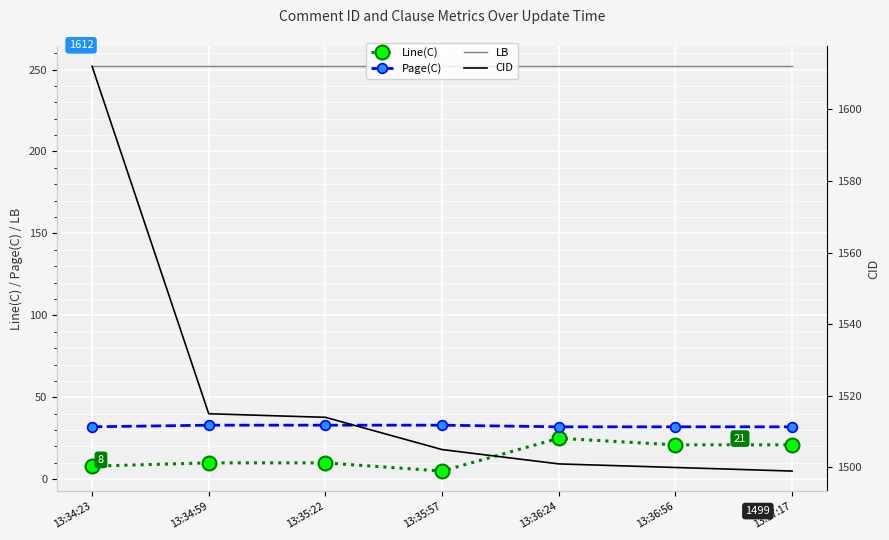

What is the value of the CID point at the 5th from the left?

1501